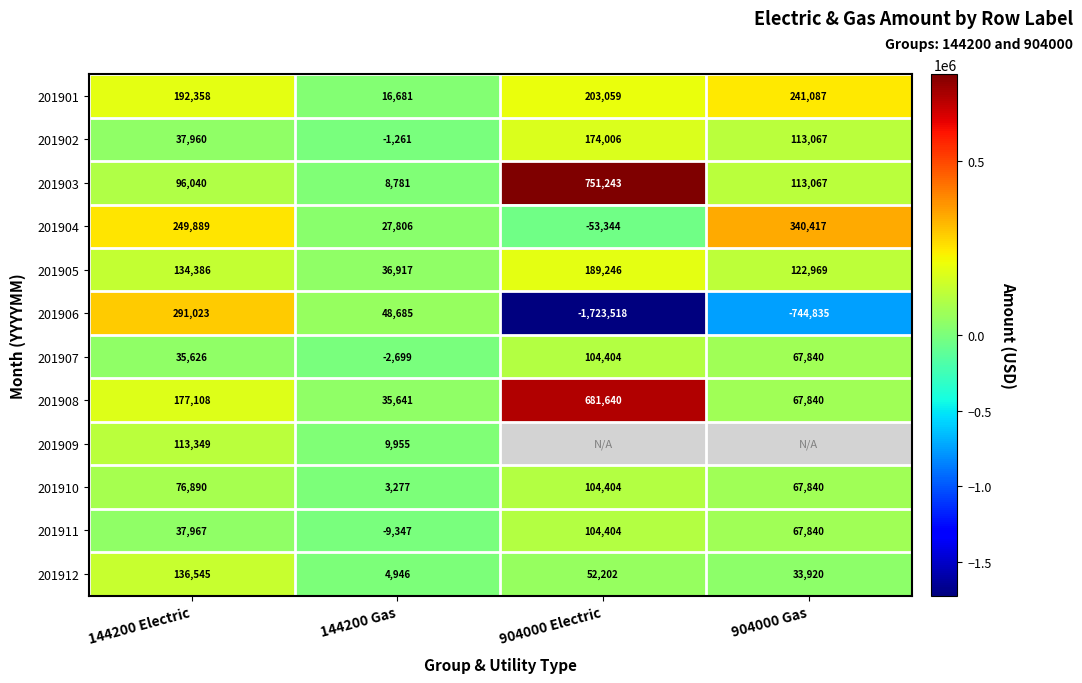

What is the sum of all 201904 values?

564768.6